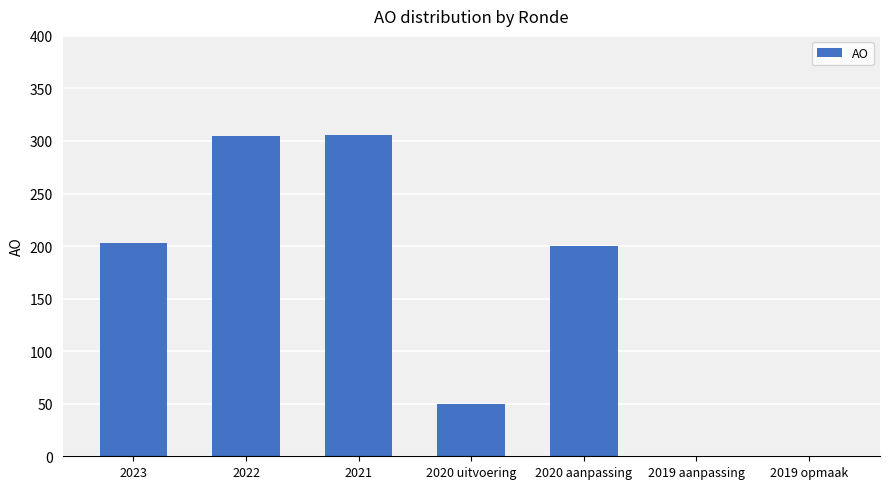

How many series are shown in this chart?

1